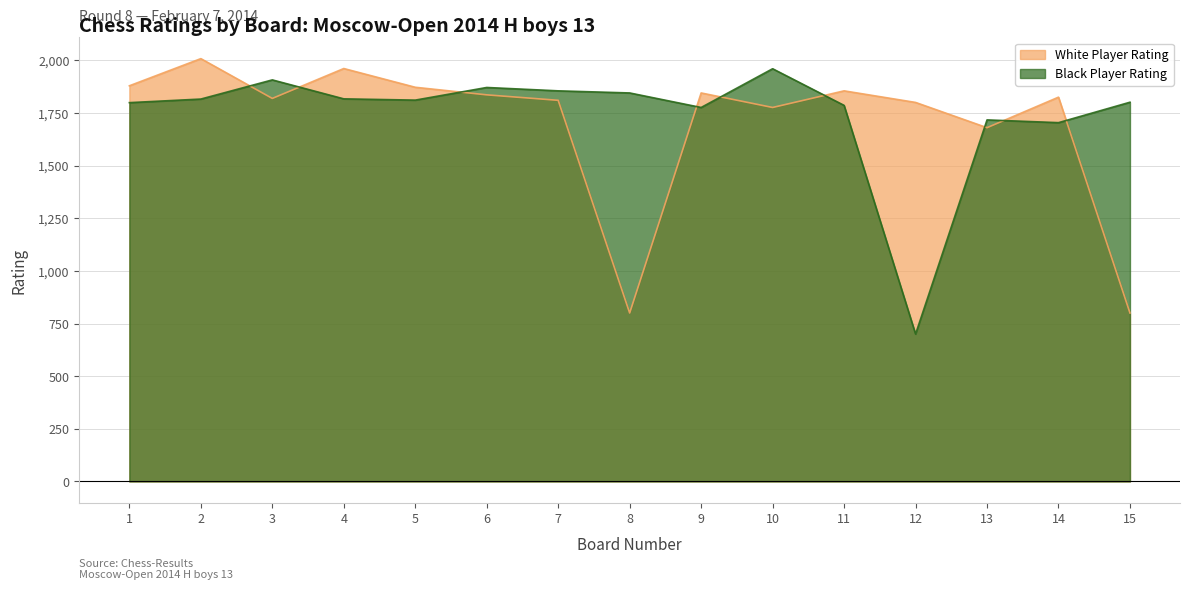

Which series has the largest range (max minus min)?

Black Player Rating